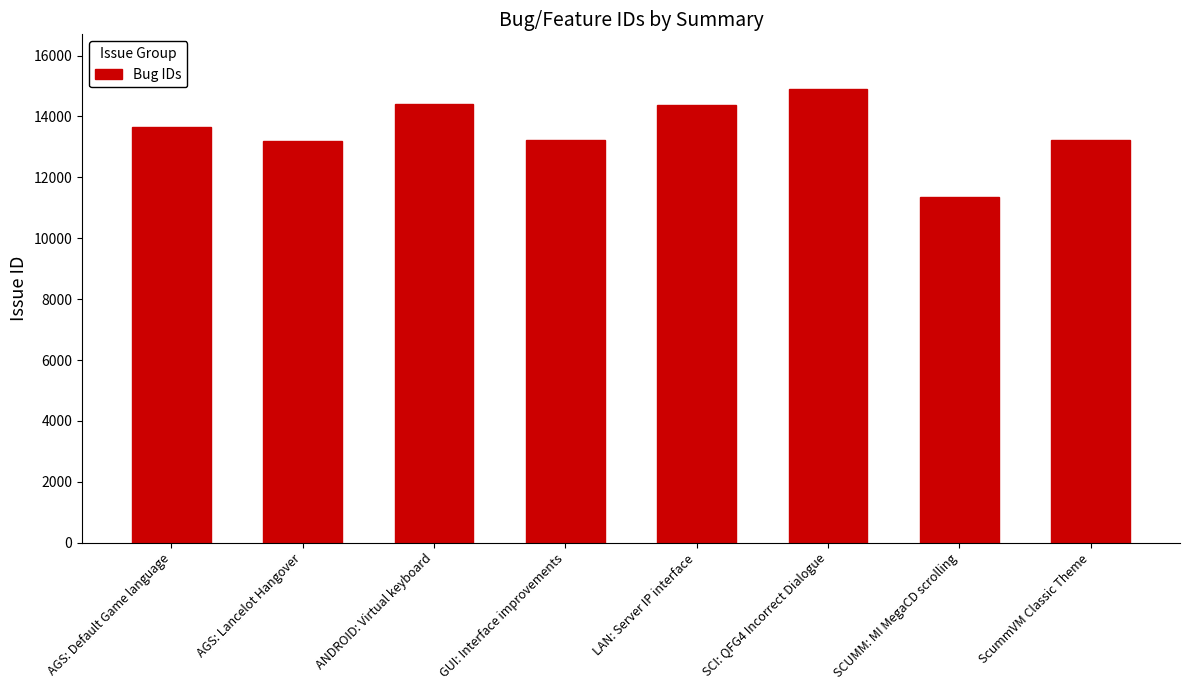

What position from the right is ScummVM Classic Theme?

1